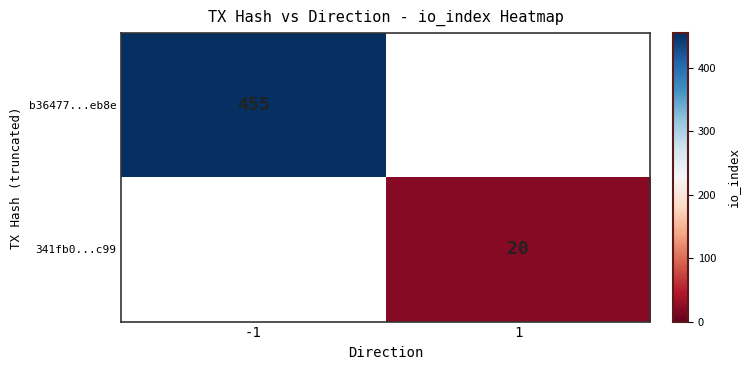

The value of 341fb0...c99 at 1 is 10. True or false?

False